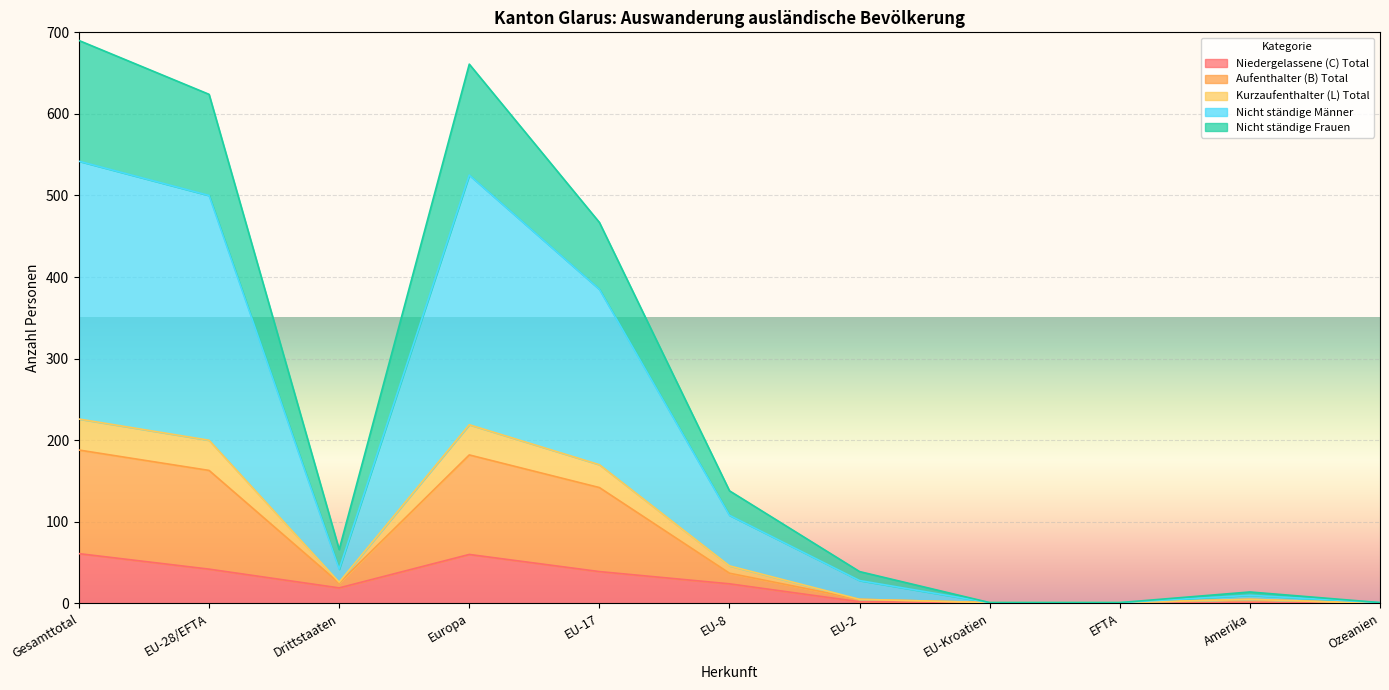

In Kurzaufenthalter (L) Total, how many points are higher than both neighbors (excluding endpoints)?

2